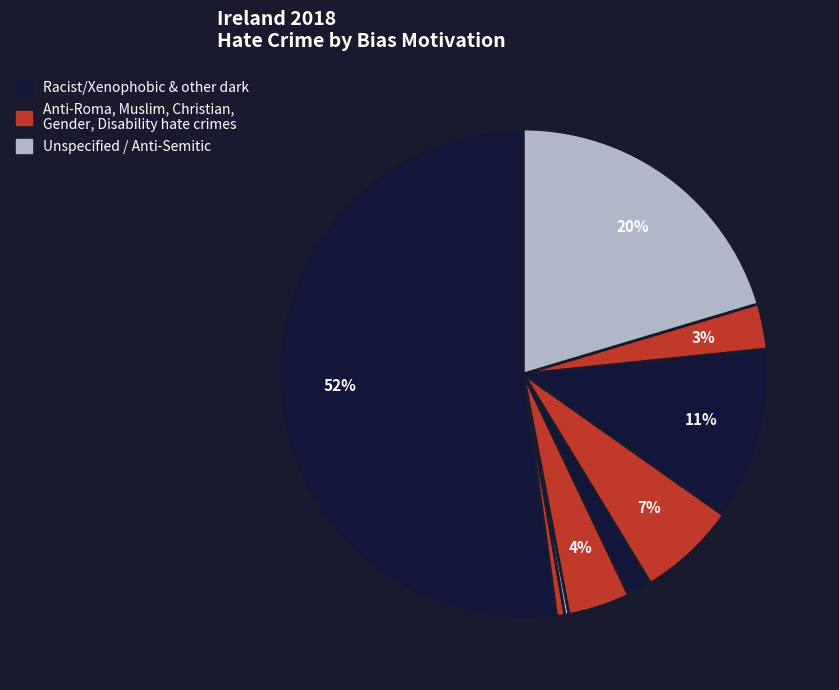

Which slice is the largest?

Racist and xenophobic hate crime